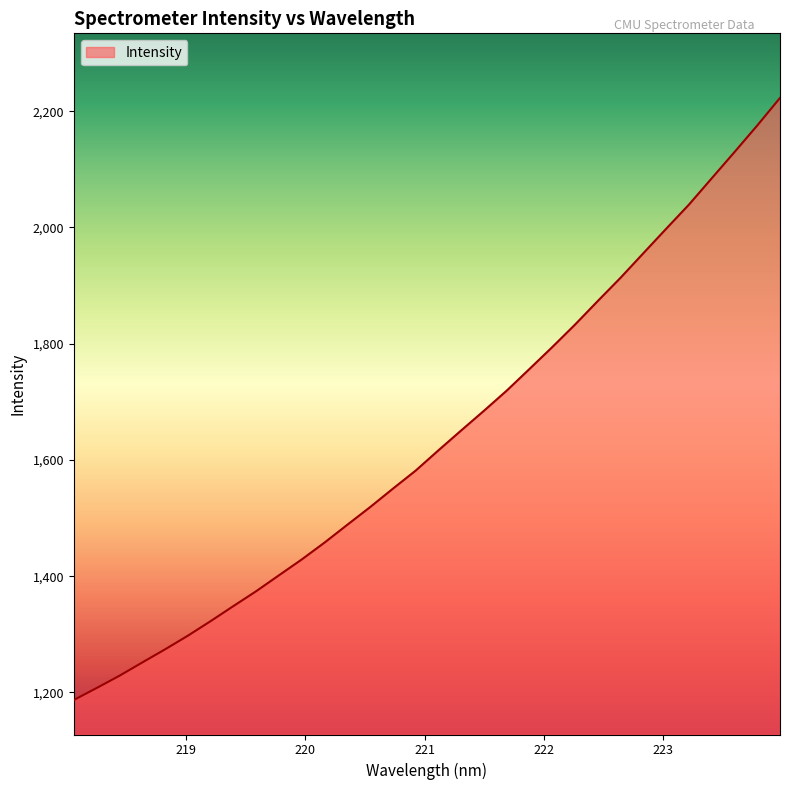

What is the sum of all values?

52369.8